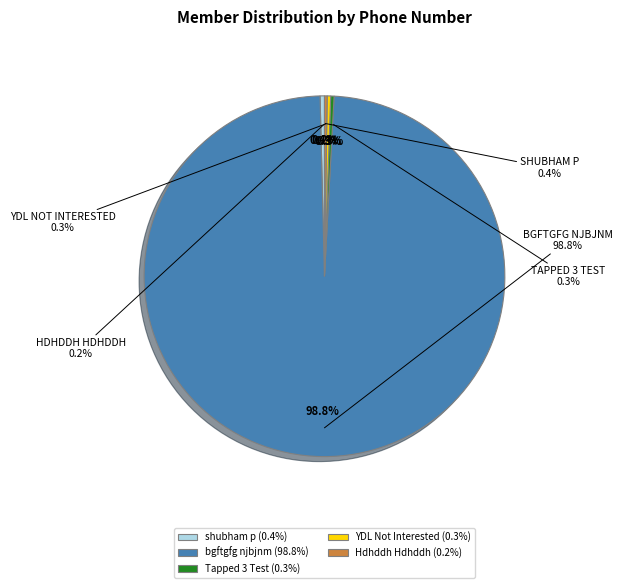

What percentage is NOT represented by bgftgfg njbjnm
(1 years)?

1.2%